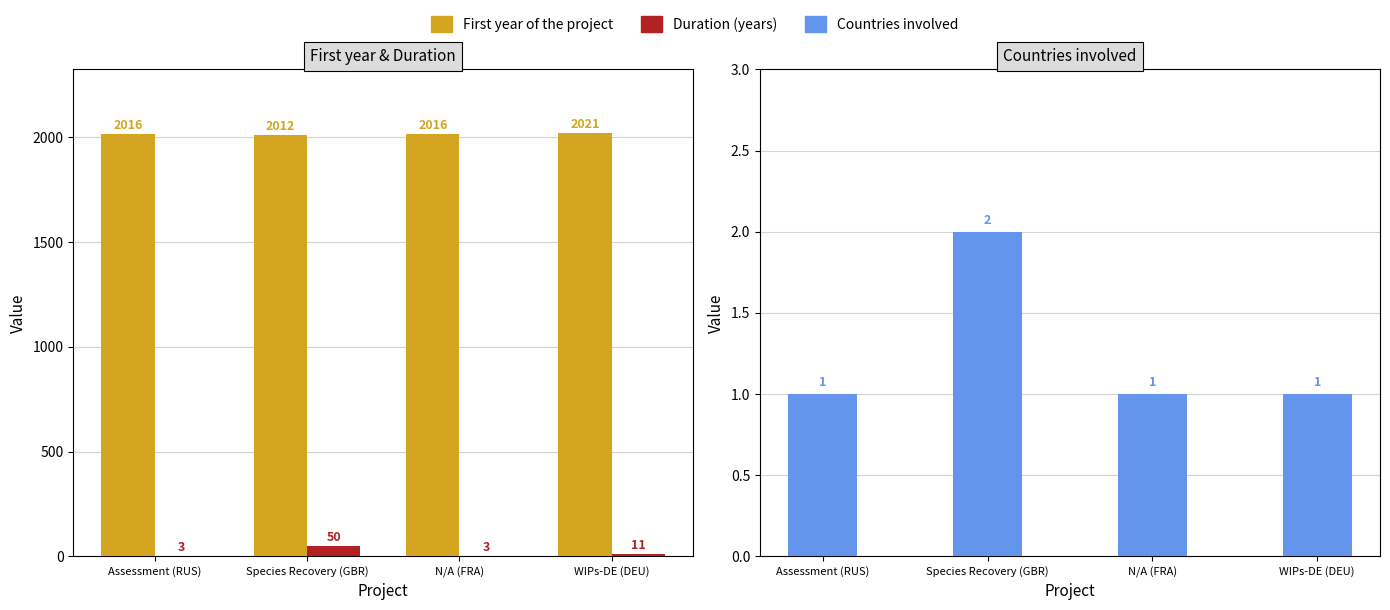

Which label corresponds to the largest value in the chart?

WIPs-DE (DEU)